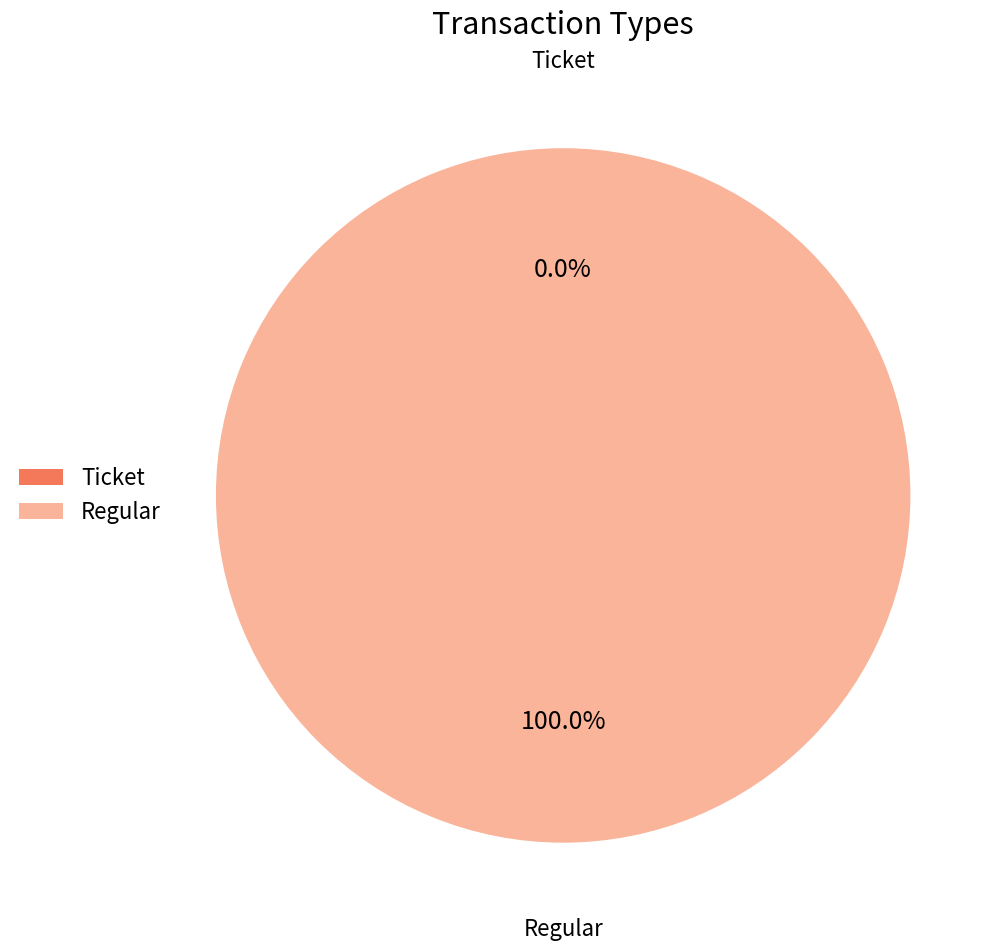

Does Ticket account for over 50% of the chart?

No